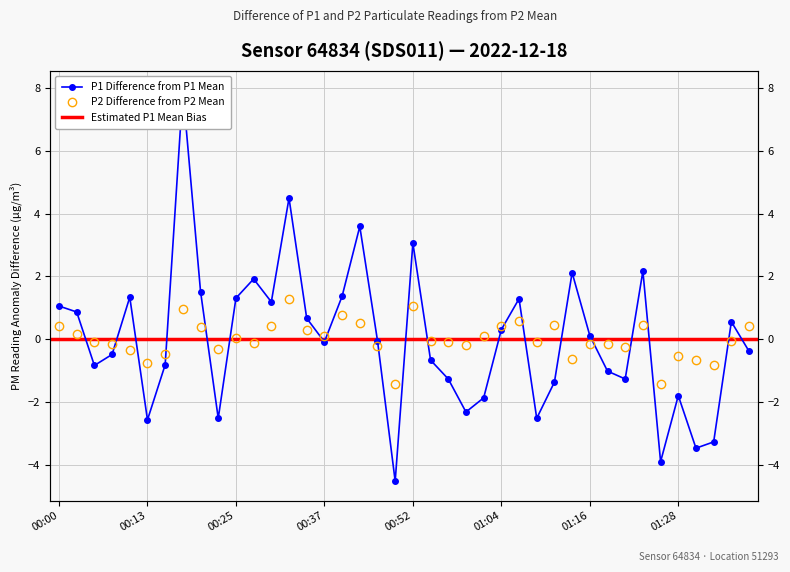

Reading right to left, transcribe all the data shown in this chart.

P1: 01:38=-0.4	01:36=0.6	01:33=-3.3	01:31=-3.5	01:28=-1.8	01:26=-3.9	01:23=2.2	01:21=-1.3	01:18=-1.0	01:16=0.1	01:14=2.1	01:11=-1.4	01:09=-2.5	01:06=1.3	01:04=0.3	01:02=-1.9	00:59=-2.3	00:57=-1.3	00:54=-0.7	00:52=3.1	00:49=-4.5	00:47=-0.0	00:42=3.6	00:39=1.4	00:37=-0.1	00:35=0.7	00:32=4.5	00:30=1.2	00:27=1.9	00:25=1.3	00:22=-2.5	00:20=1.5	00:18=7.9	00:15=-0.8	00:13=-2.6	00:10=1.3	00:08=-0.5	00:05=-0.8	00:03=0.9	00:00=1.1
P2: 01:38=0.4	01:36=-0.0	01:33=-0.8	01:31=-0.6	01:28=-0.5	01:26=-1.4	01:23=0.5	01:21=-0.2	01:18=-0.2	01:16=-0.1	01:14=-0.6	01:11=0.5	01:09=-0.1	01:06=0.6	01:04=0.4	01:02=0.1	00:59=-0.2	00:57=-0.1	00:54=-0.0	00:52=1.1	00:49=-1.4	00:47=-0.2	00:42=0.5	00:39=0.8	00:37=0.1	00:35=0.3	00:32=1.3	00:30=0.4	00:27=-0.1	00:25=0.0	00:22=-0.3	00:20=0.4	00:18=1.0	00:15=-0.5	00:13=-0.7	00:10=-0.3	00:08=-0.2	00:05=-0.1	00:03=0.2	00:00=0.4